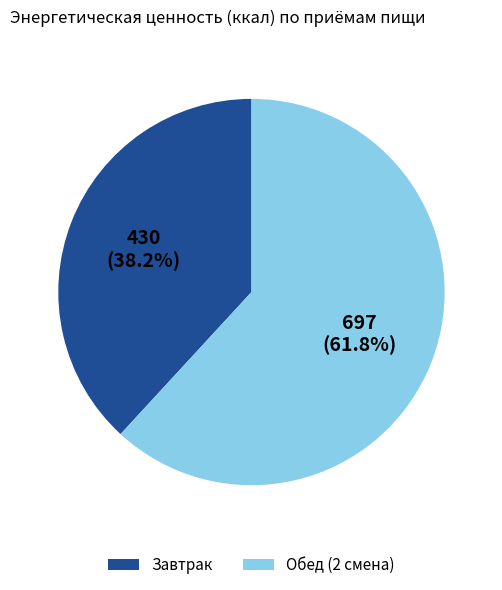

Between Обед (2 смена) and Завтрак, which is larger?

Обед (2 смена)